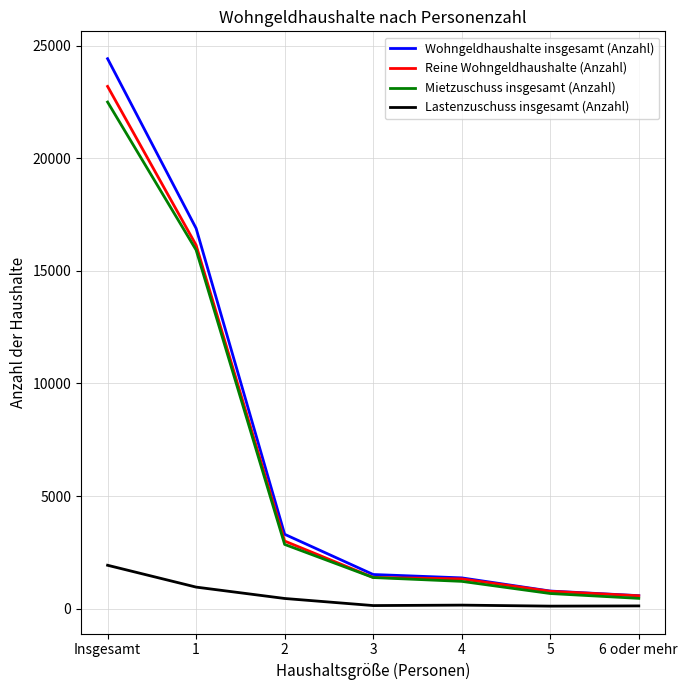

What is the greatest value displayed?

24420